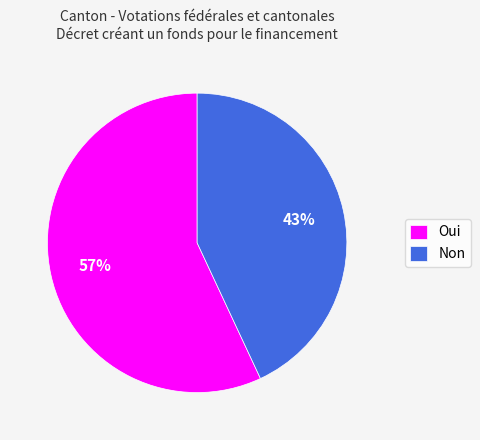

Is there a majority slice in this chart?

Yes